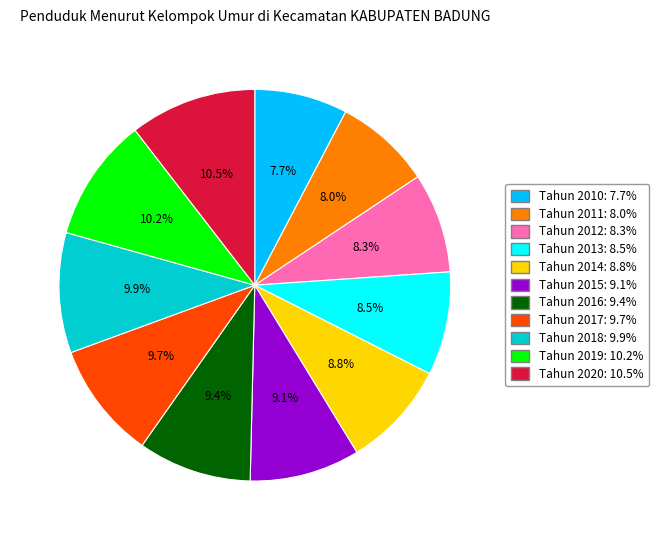

Count the number of slices in the pie.

11